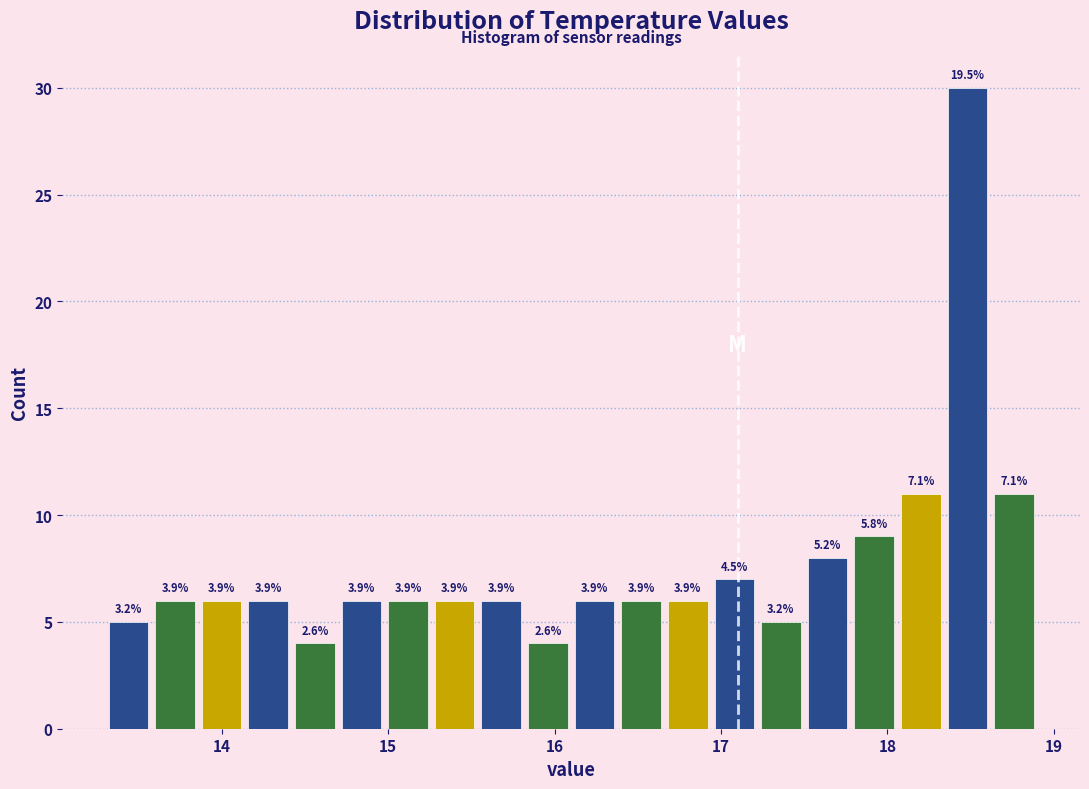

Read against the x-axis, roughly where is the centre of the tallest bar?

18.5